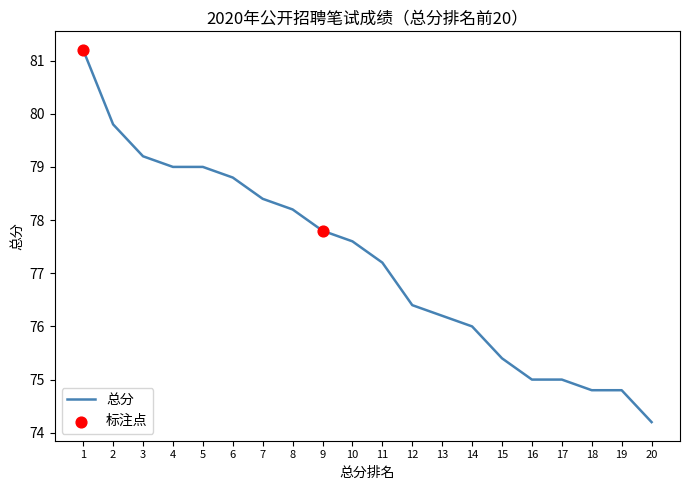

What is the change in value from 9 to 12?

-1.4